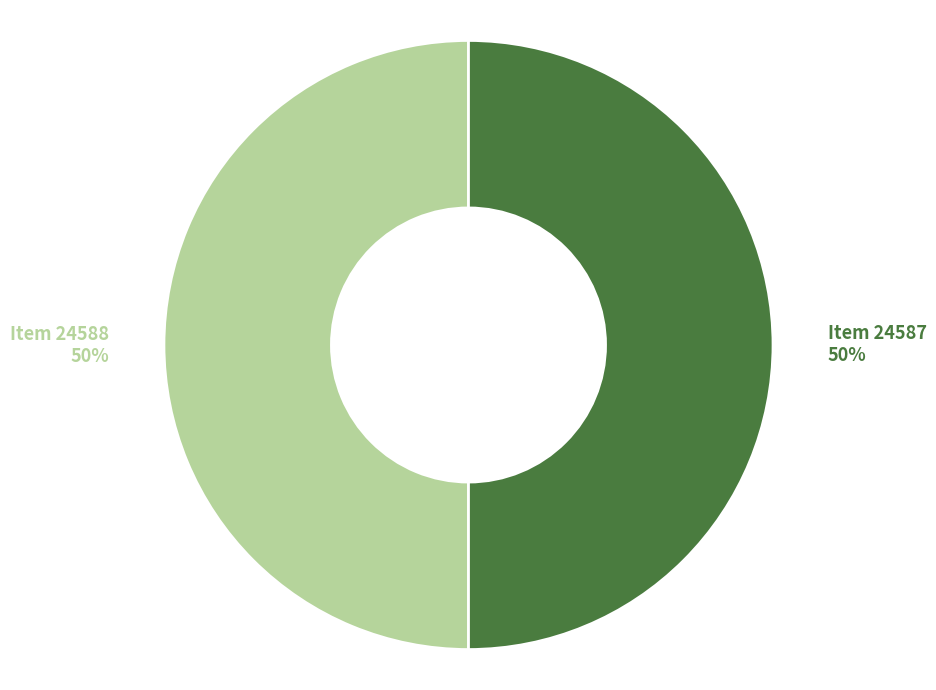

Approximately how many times larger is the value at Item 24588 compared to Item 24587?

1.0